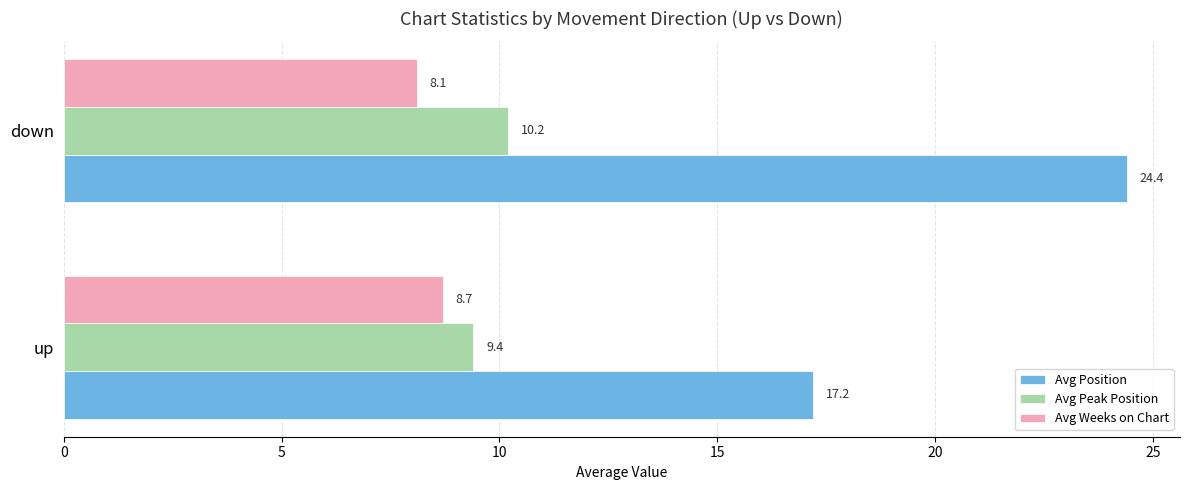

The Avg Weeks on Chart series shows 8.1 at down. True or false?

True